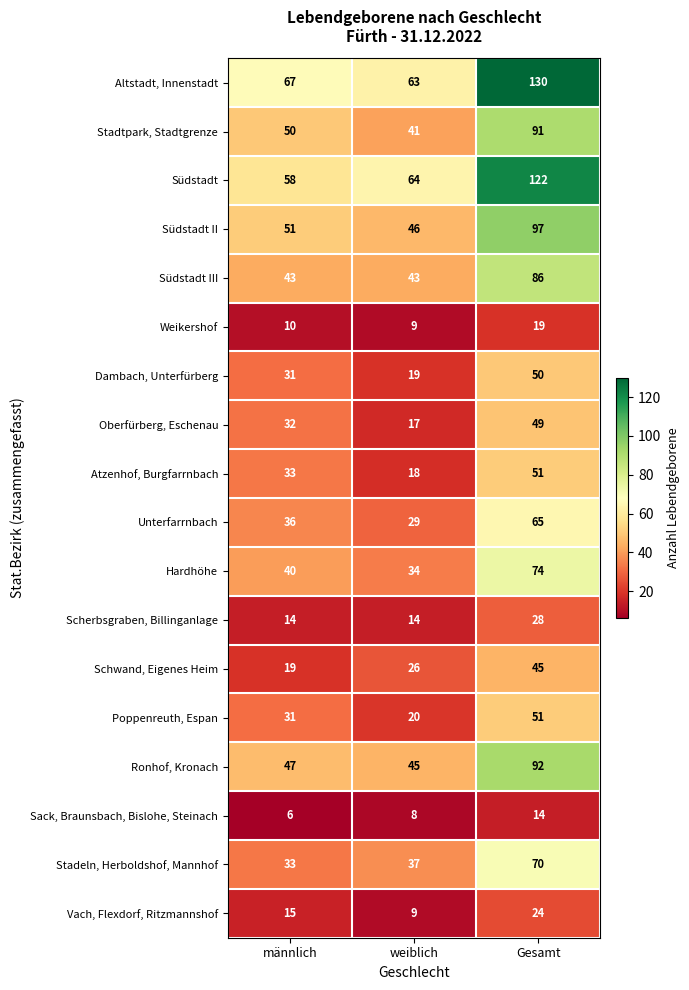

What is the total value across all series at männlich?

616